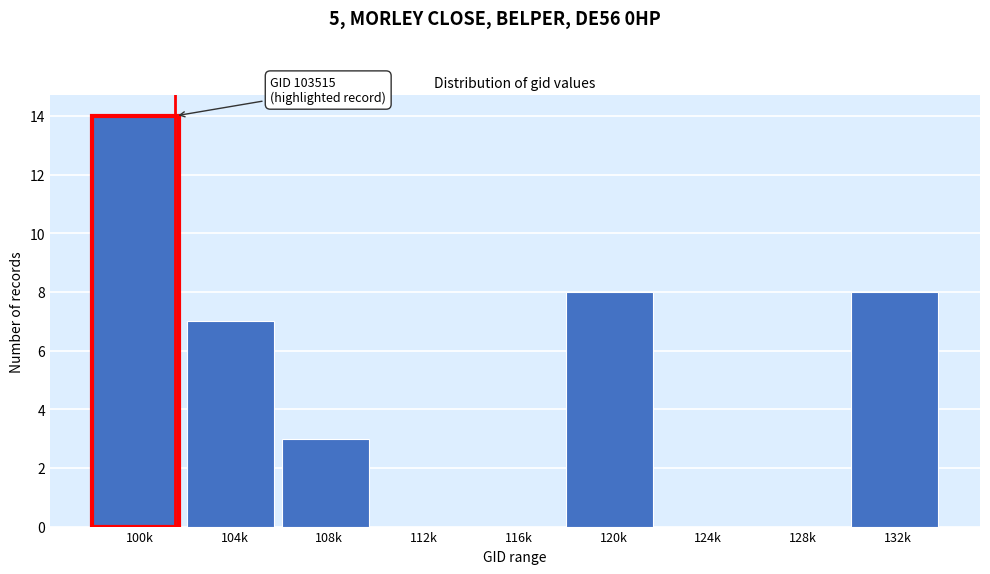

Reading left to right, list all the values displayed in this chart.

100k=14	104k=7	108k=3	112k=0	116k=0	120k=8	124k=0	128k=0	132k=8